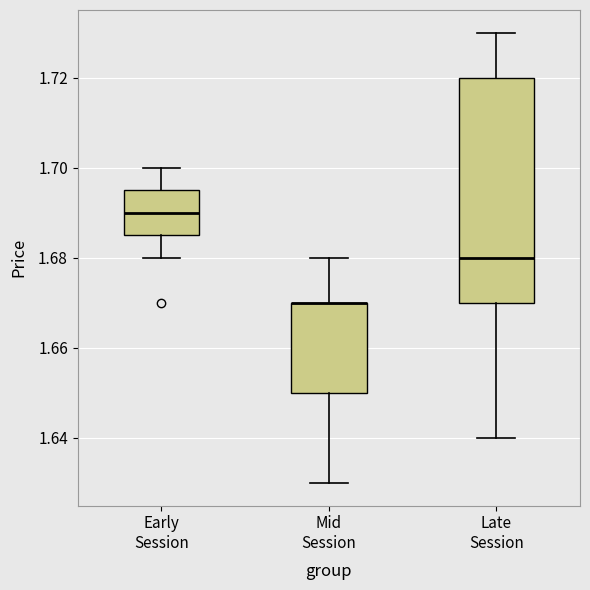

Reading left to right, read every box against the y-axis: the position of its median line, the range the box covers, and the ends of its whiskers. The values are not printed on the chart, so give them approximately, as read against the axis.

Early Session: median 1.690, box 1.686 to 1.696, whiskers 1.680 to 1.700
Mid Session: median 1.670 (drawn on the box's upper edge), box 1.650 to 1.670, whiskers 1.630 to 1.680
Late Session: median 1.680, box 1.670 to 1.720, whiskers 1.640 to 1.730